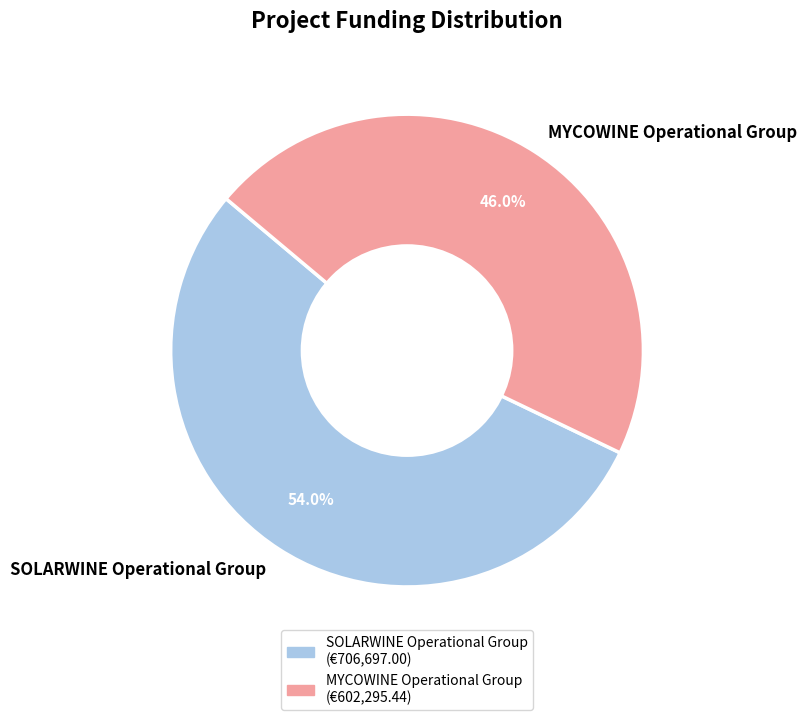

To the nearest percent, what is the combined percentage of SOLARWINE Operational Group and MYCOWINE Operational Group?

100%